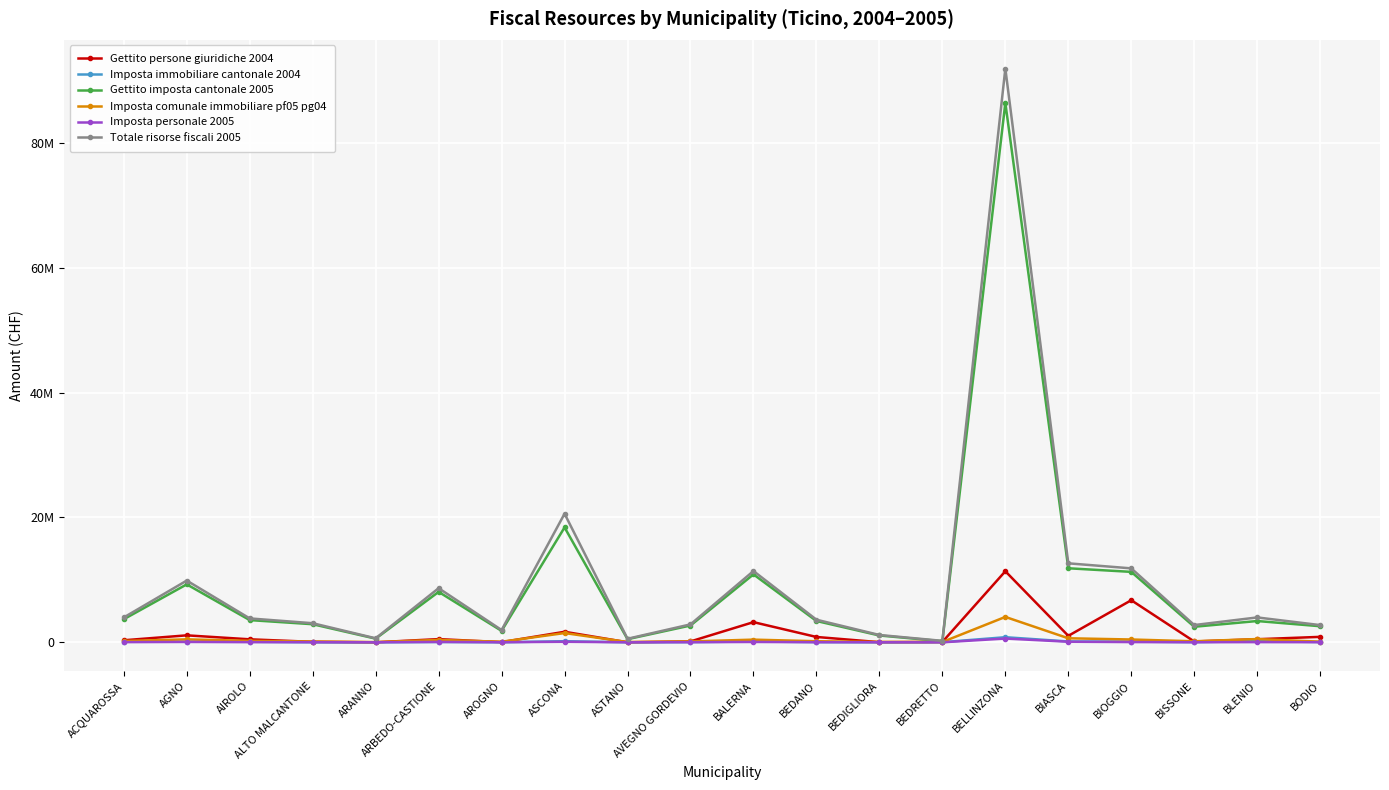

Which series has the widest spread of values?

Totale risorse fiscali 2005